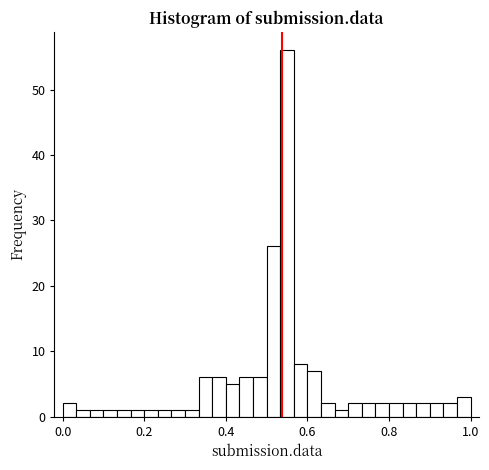

Read against the x-axis, roughly where is the centre of the tallest bar?

0.56